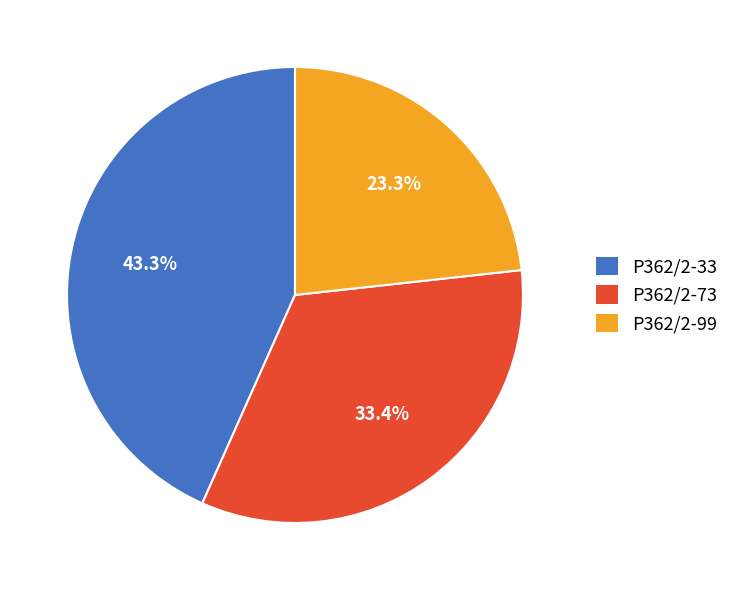

The P362/2-73 slice represents 33% of the pie. True or false?

True